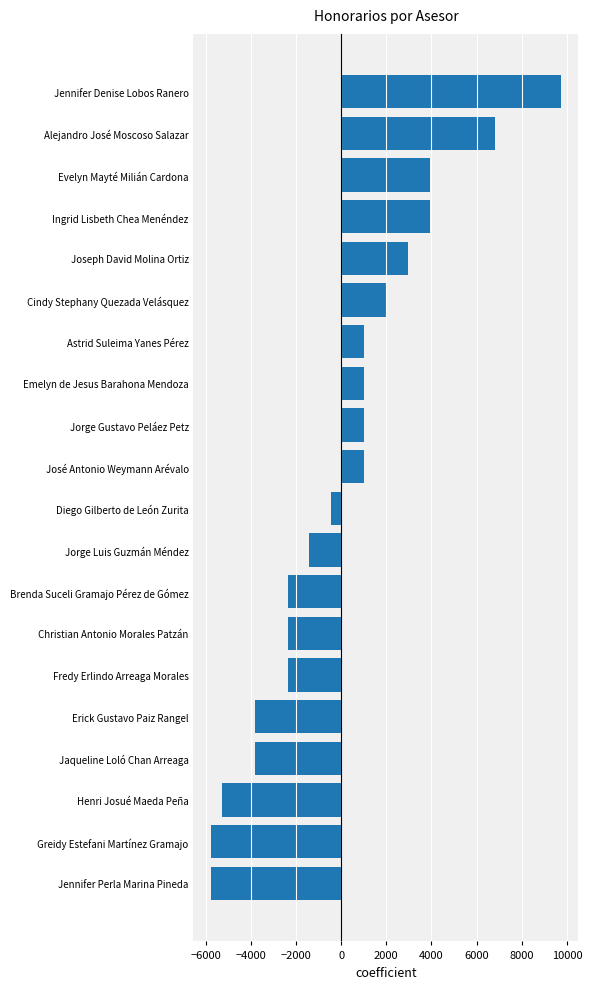

What is the value of the 12th bar from the top?

-1403.2